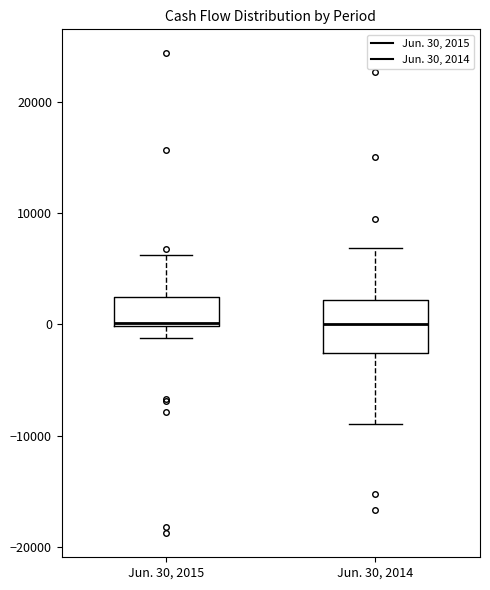

Where does the upper whisker of the box for Jun. 30, 2015 end on the y-axis? The values are not printed on the chart, so give them approximately, as read against the axis.

6000